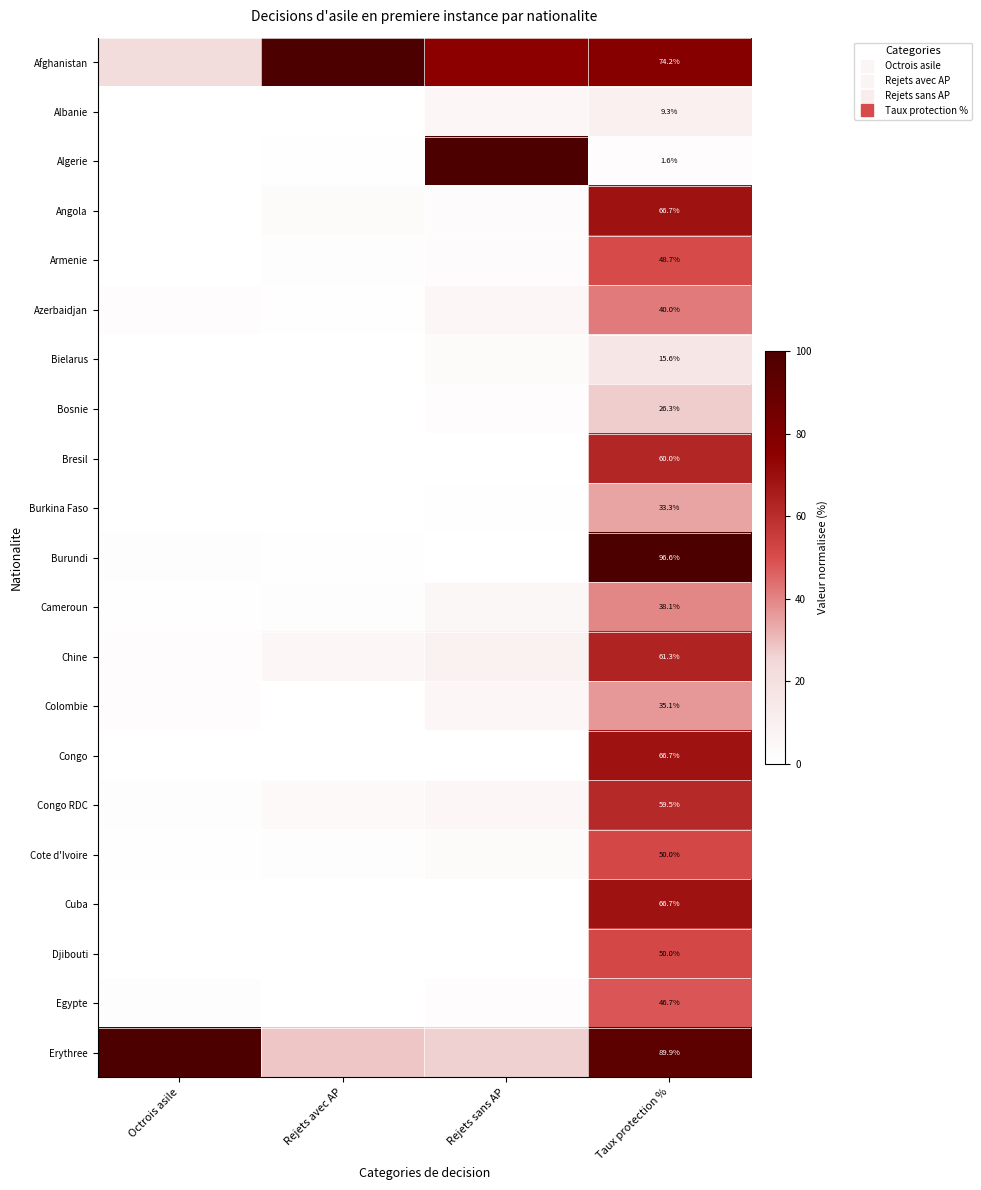

At which label does Cuba reach its peak?

Taux protection %